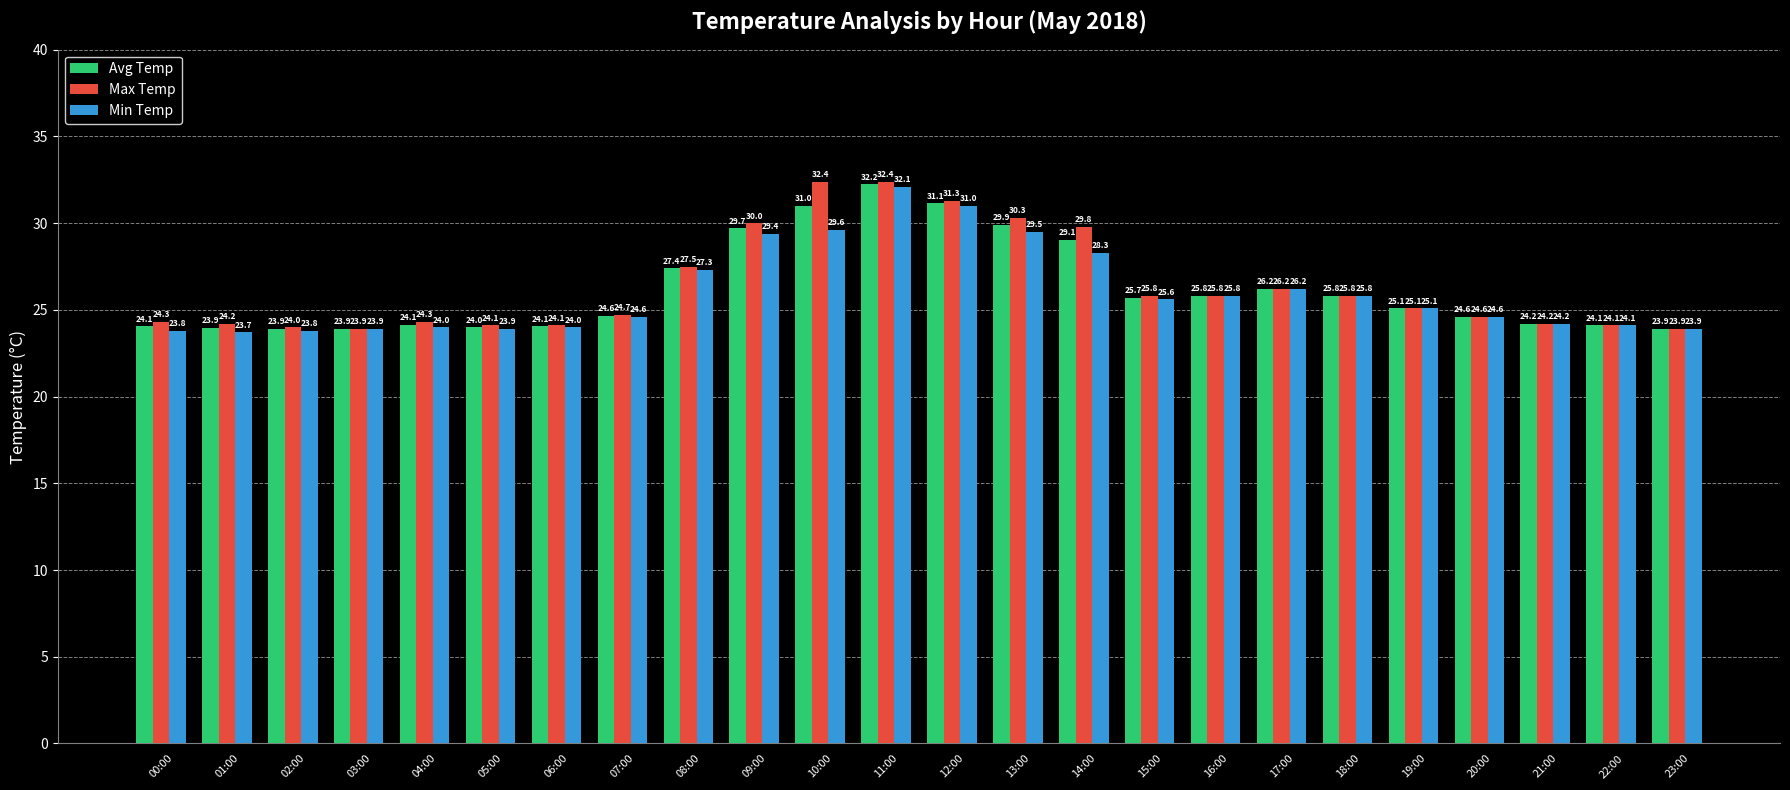

Which series has the widest spread of values?

Max Temp